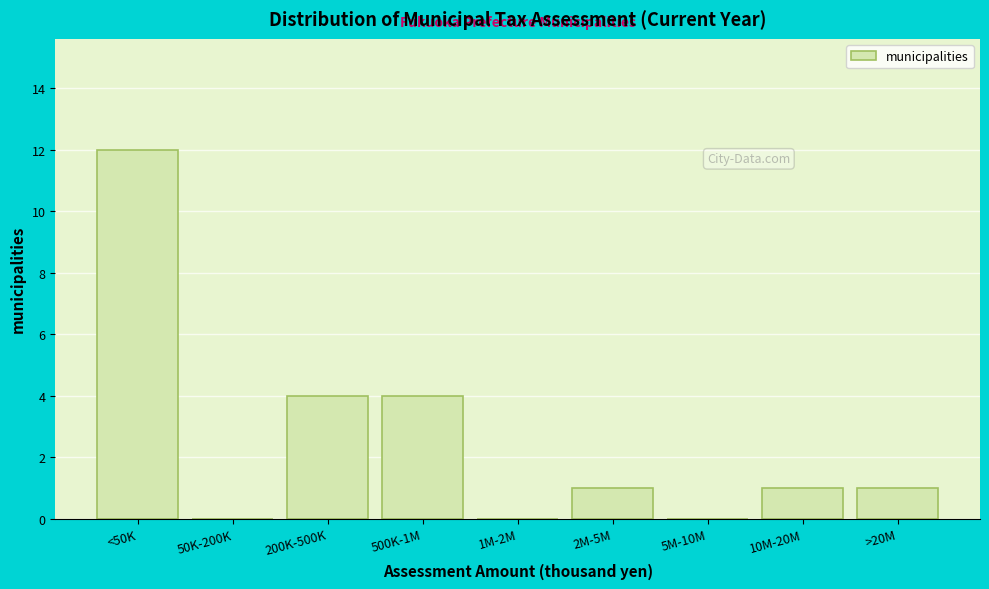

Reading left to right, what are all the values shown in this chart?

<50K=12	50K-200K=0	200K-500K=4	500K-1M=4	1M-2M=0	2M-5M=1	5M-10M=0	10M-20M=1	>20M=1